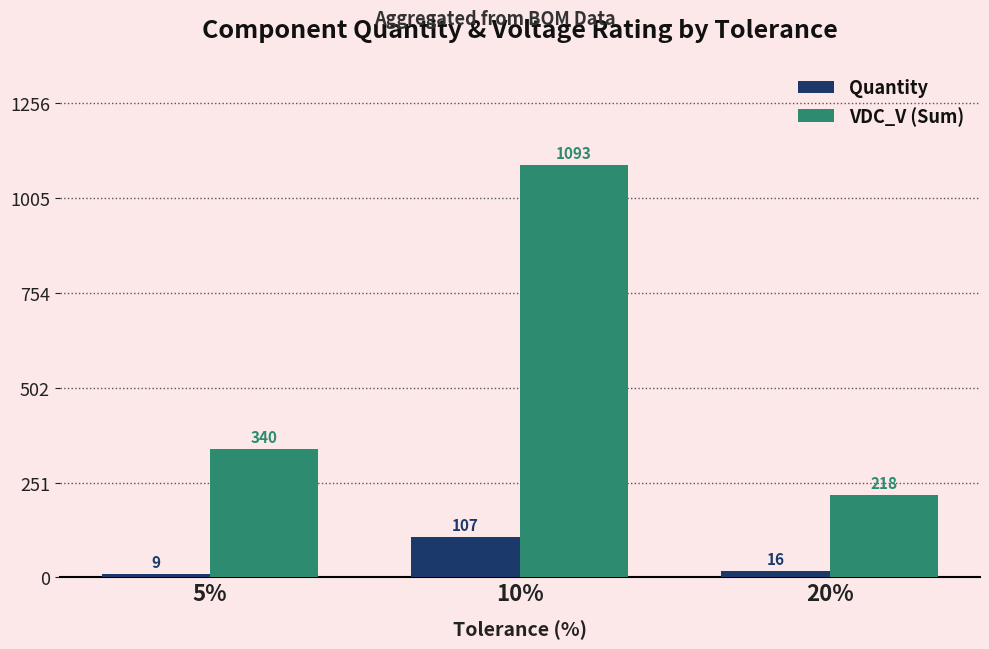

Which series has the widest spread of values?

VDC_V (Sum)